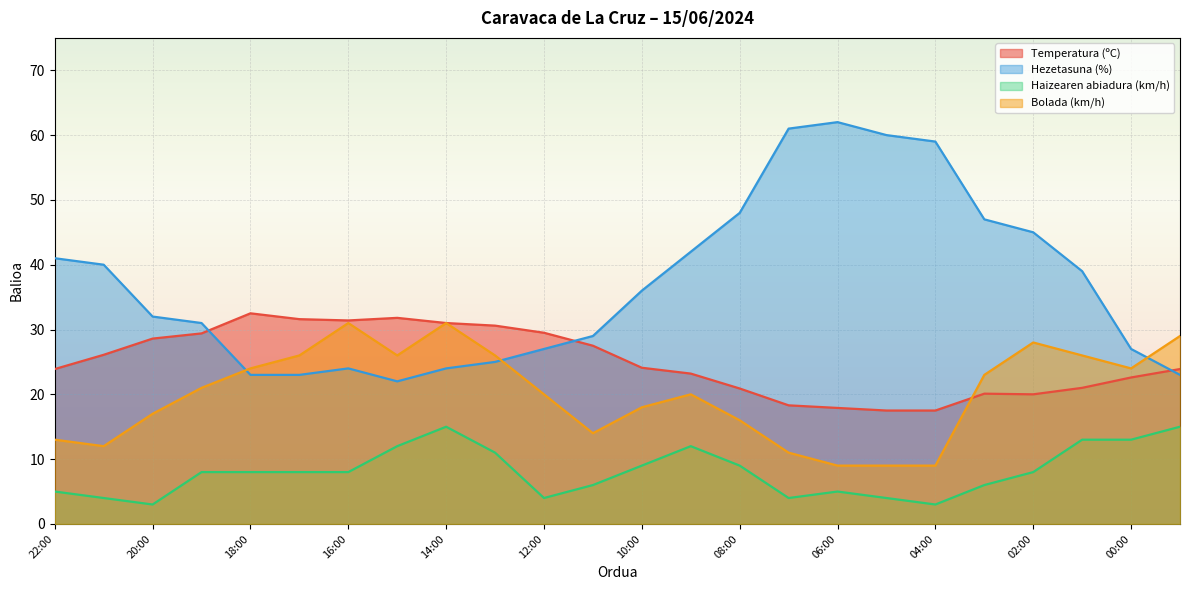

Between 17:00 and 06:00, which is larger?

17:00